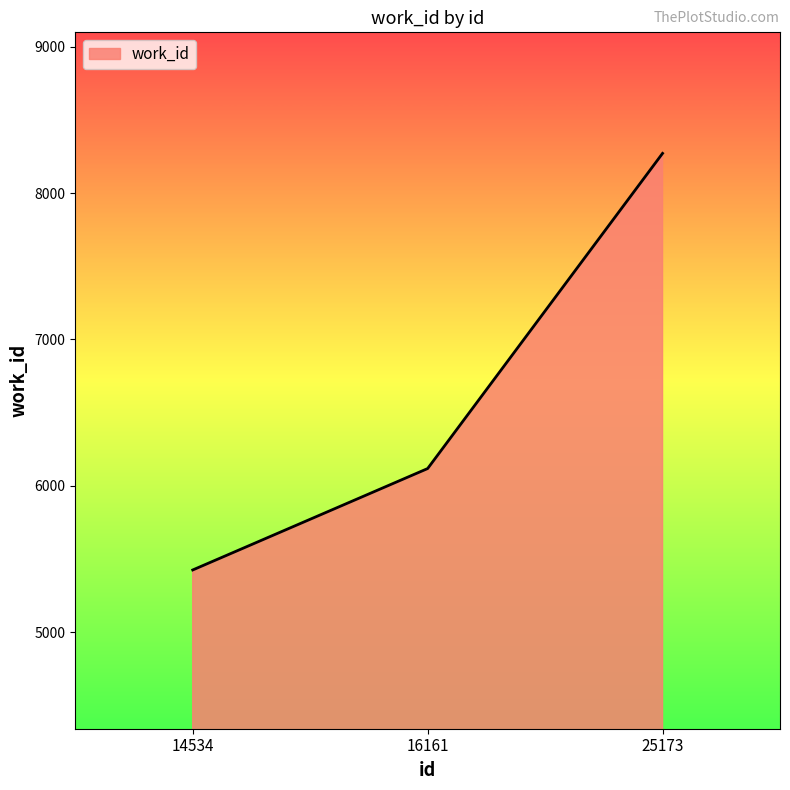

True or false: the data shows 9664 at 16161.

False